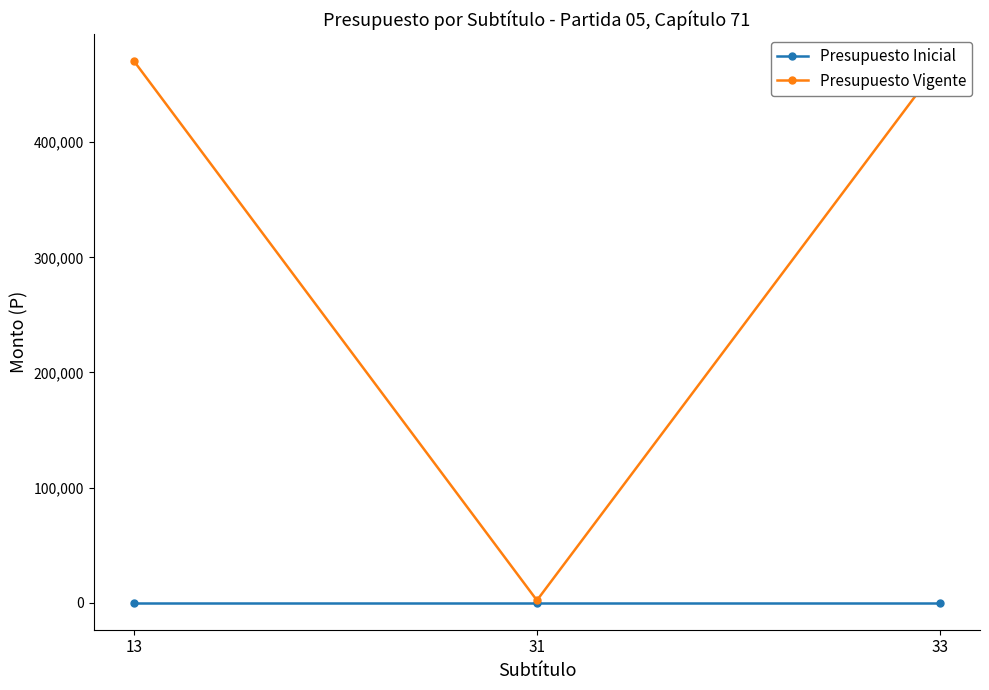

Which series has the widest spread of values?

Presupuesto Vigente